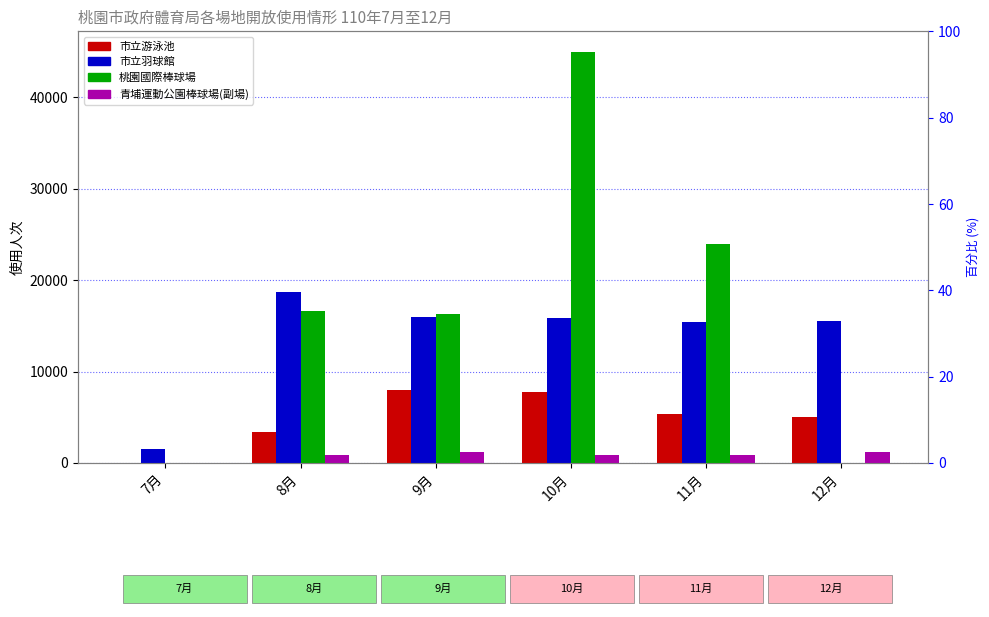

Which series changed the most between 11月 and 12月?

桃園國際棒球場